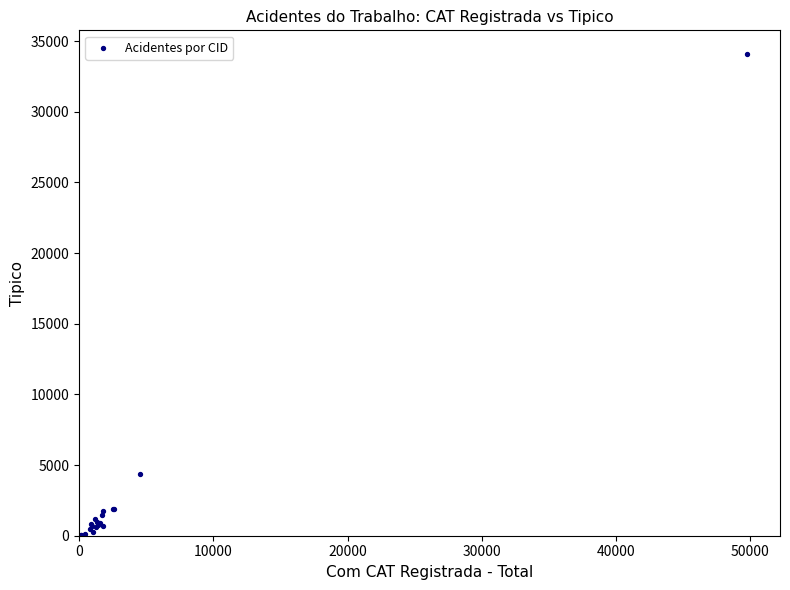

What Y value in the scatter plot is closest to 17035?

4382